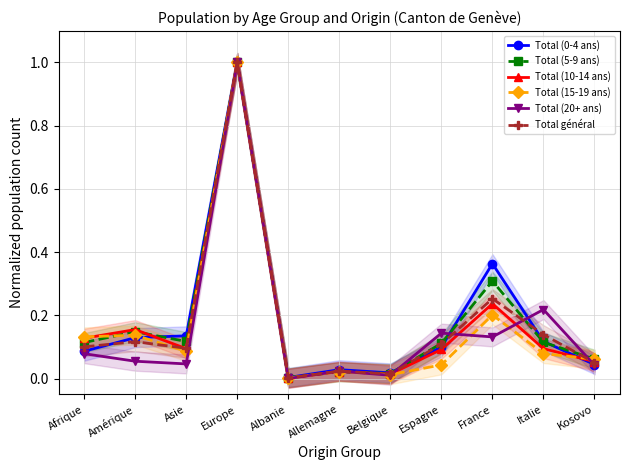

List the series in order of their peak value, lowest first.

Total (0-4 ans), Total (5-9 ans), Total (10-14 ans), Total (15-19 ans), Total (20+ ans), Total général